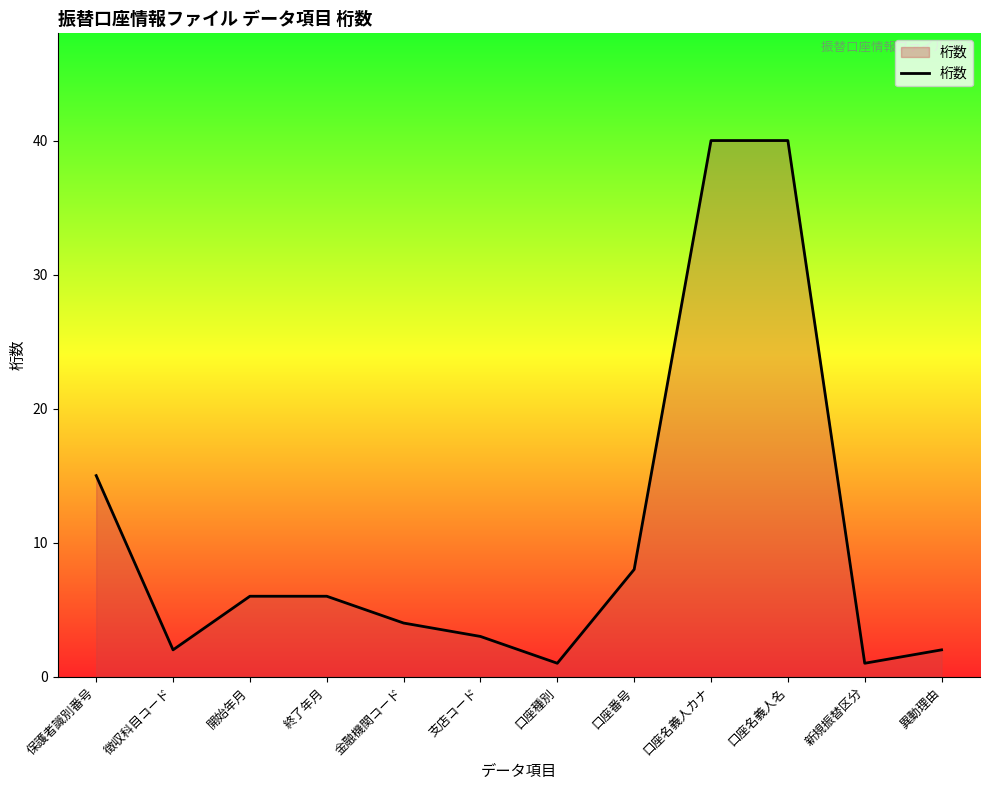

What is the average value?

11